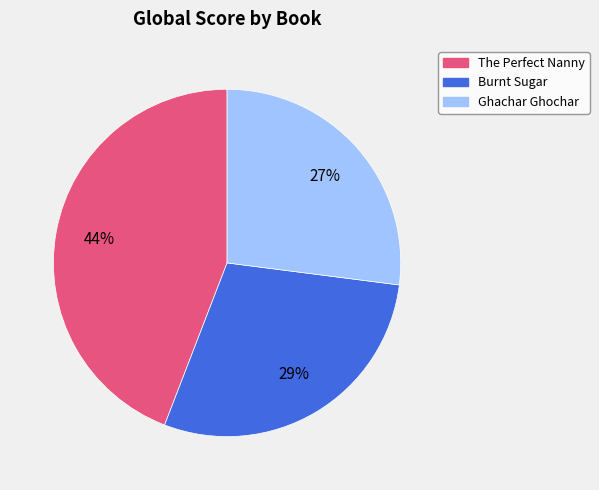

Is Burnt Sugar the majority of the pie?

No